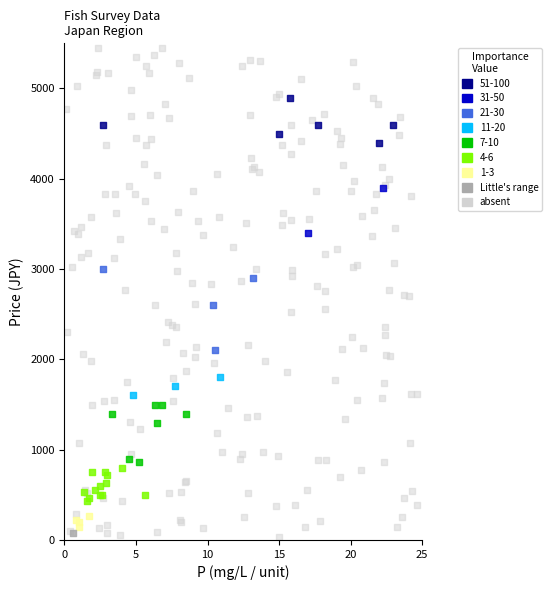

Which series reaches the minimum Y coordinate?

absent